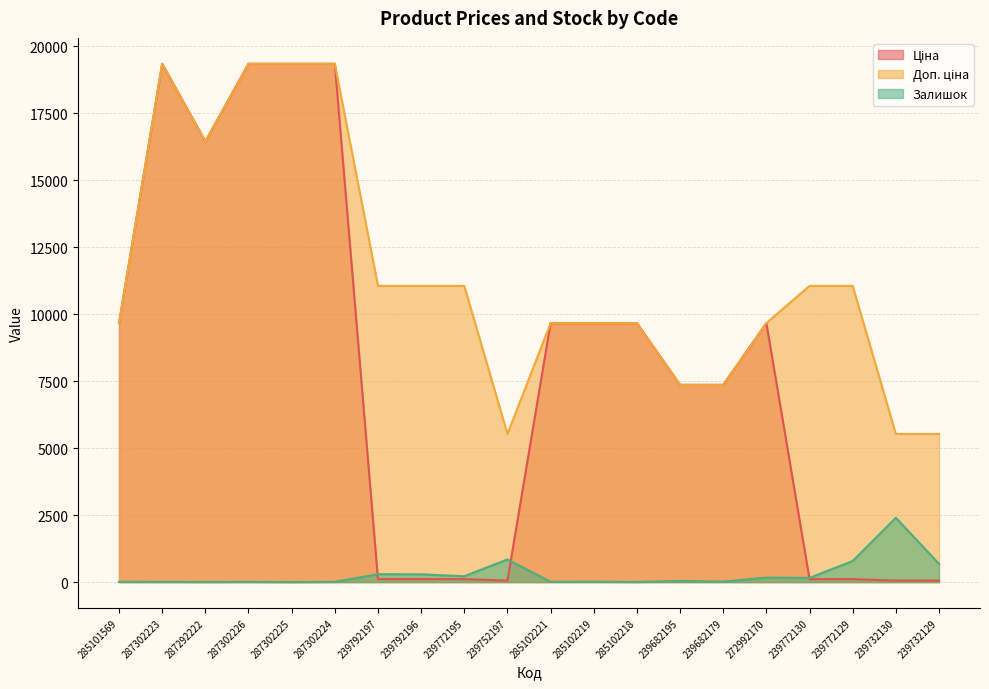

Reading right to left, what are all the values shown in this chart?

Ціна: 55.3	55.3	110.5	110.5	9664.7	7360.2	7360.2	9664.7	9664.7	9664.7	55.3	110.5	110.5	110.5	19343.1	19343.1	19343.1	16448.2	19343.1	9664.7
Доп. ціна: 5528.0	5528.0	11055.0	11055.0	9664.7	7360.2	7360.2	9664.7	9664.7	9664.7	5528.0	11055.0	11055.0	11055.0	19343.1	19343.1	19343.1	16448.2	19343.1	9664.7
Залишок: 682.0	2400.0	786.0	156.0	168.0	17.0	43.0	3.0	14.0	11.0	845.0	218.0	290.0	295.0	7.0	0.0	7.0	3.0	8.0	10.0